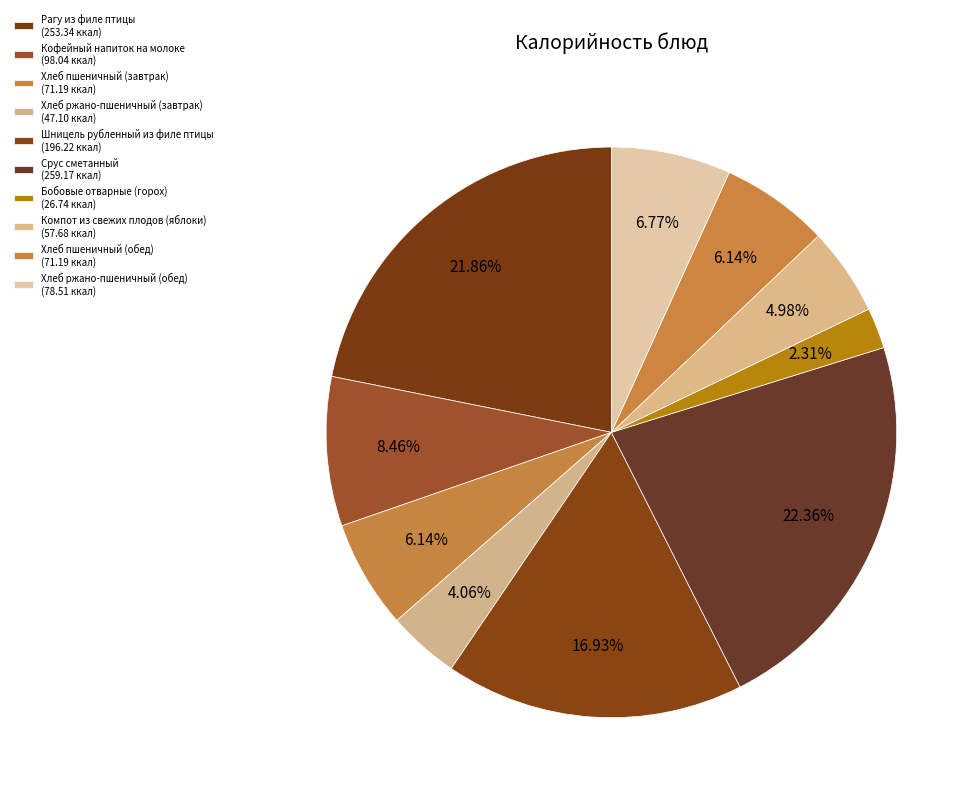

True or false: Хлеб ржано-пшеничный (завтрак) accounts for 4% of the total.

True